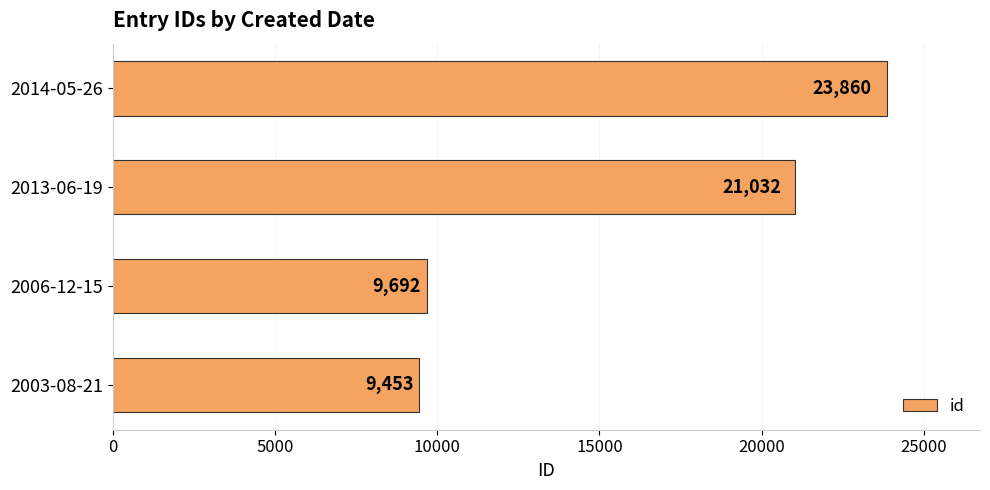

What is the average value?

16009